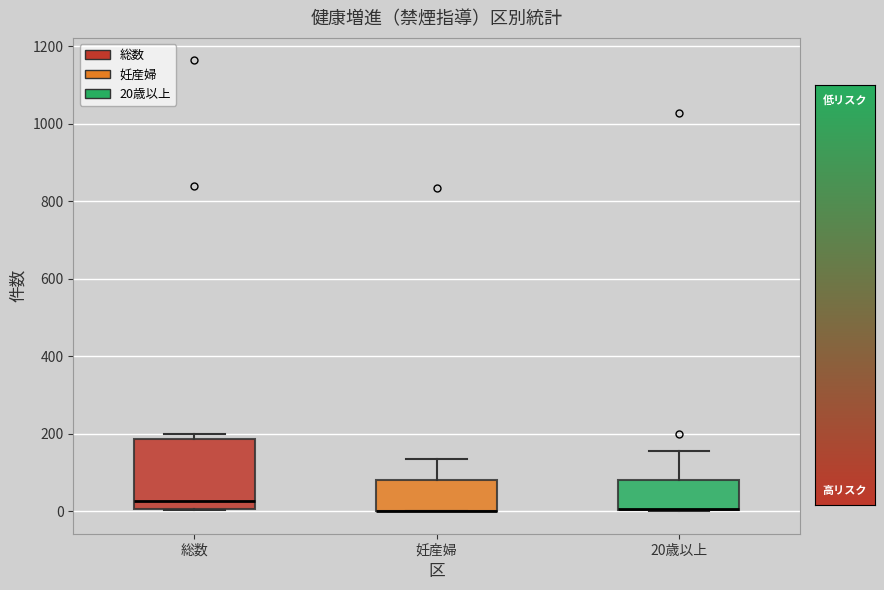

Reading left to right, transcribe this box plot: for each box, give where its median line is, the range the box spans, and where its two whiskers end, as read against the y-axis. The values are not printed on the chart, so give them approximately, as read against the axis.

総数: median 20, box 0 to 180, whiskers 0 to 200
妊産婦: median 0 (drawn on the box's lower edge), box 0 to 80, whiskers 0 to 140
20歳以上: median 0 (drawn on the box's lower edge), box 0 to 80, whiskers 0 to 160